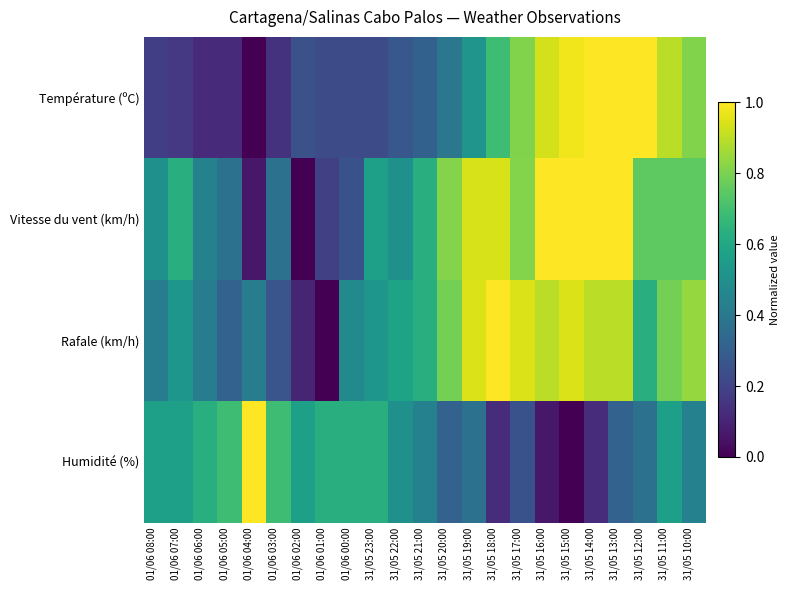

Which series changed the most between 01/06 02:00 and 31/05 16:00?

Vitesse du vent (km/h)